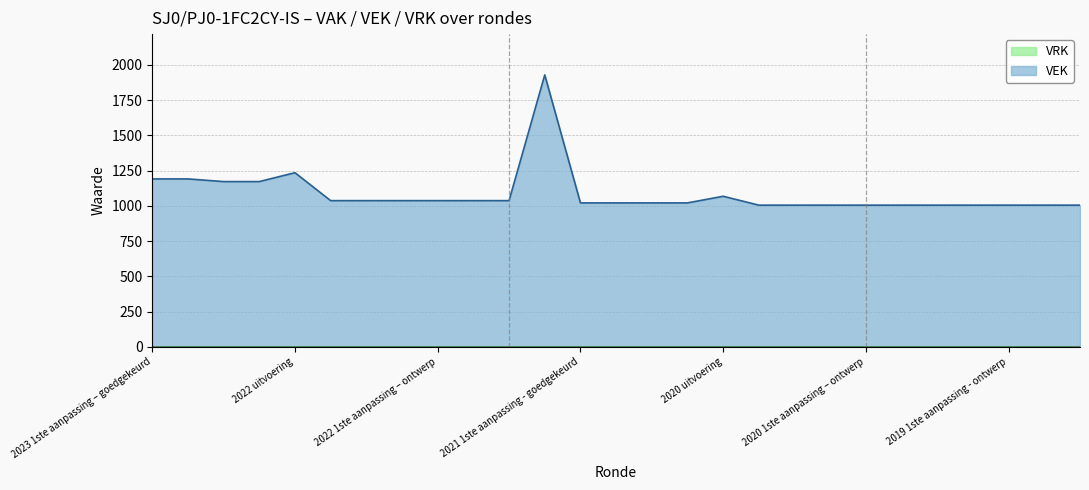

What is the change in value from 2022 2de aanpassing – goedgekeurd to 2021 1ste aanpassing – ontwerp?

-16